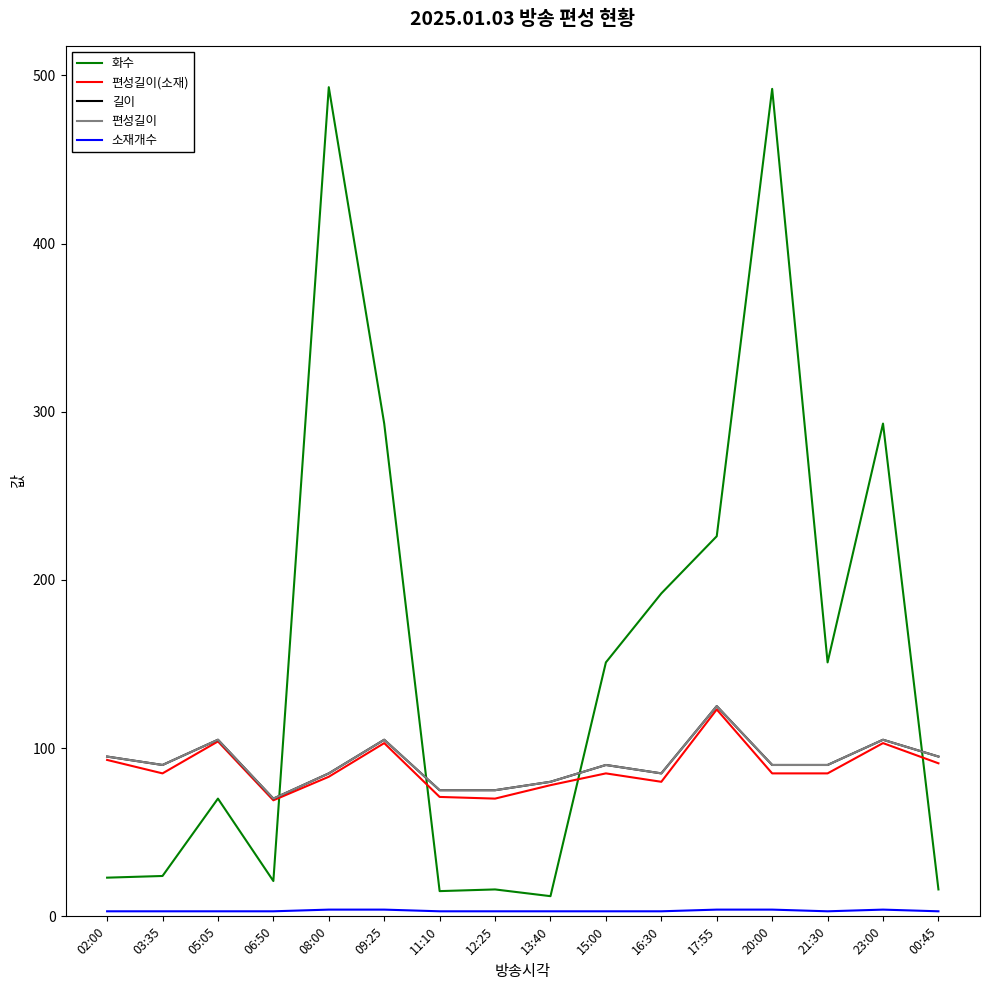

Reading left to right, list all the values displayed in this chart.

화수: 23	24	70	21	493	293	15	16	12	151	192	226	492	151	293	16
편성길이(소재): 93	85	104	69	83	103	71	70	78	85	80	123	85	85	103	91
길이: 95	90	105	70	85	105	75	75	80	90	85	125	90	90	105	95
편성길이: 95	90	105	70	85	105	75	75	80	90	85	125	90	90	105	95
소재개수: 3	3	3	3	4	4	3	3	3	3	3	4	4	3	4	3